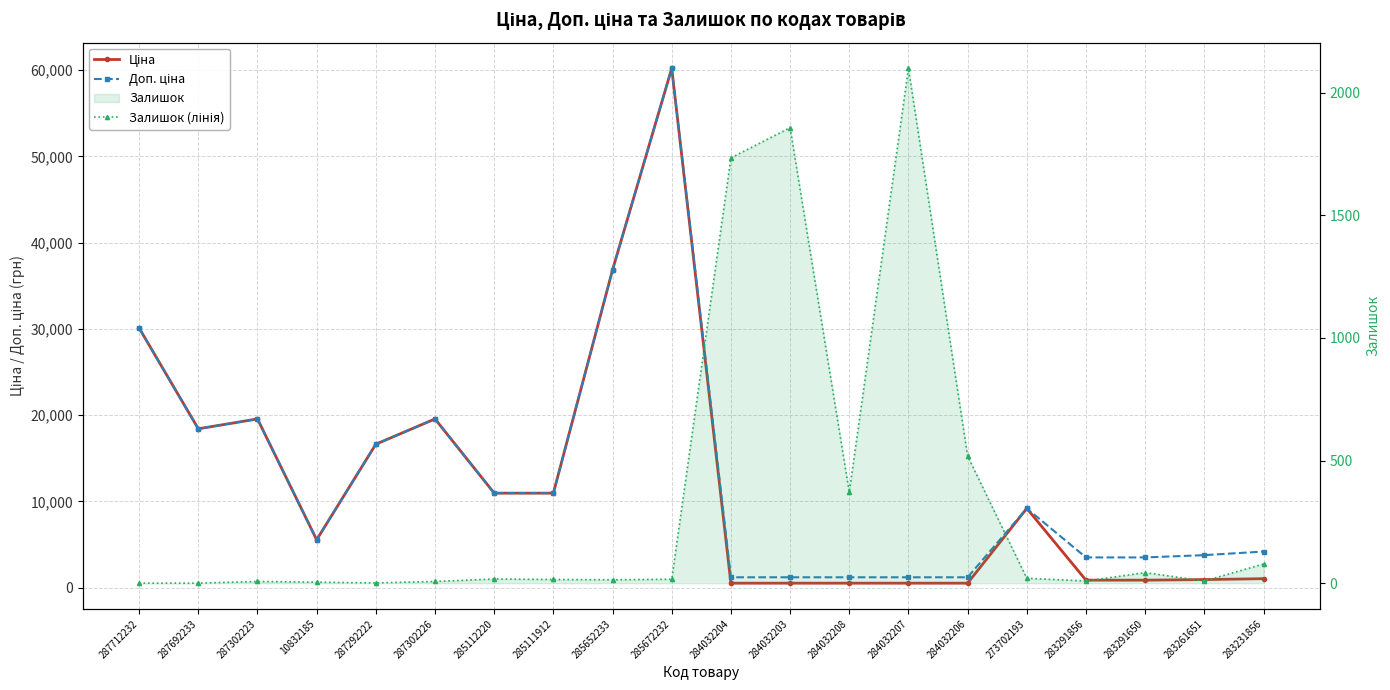

List the series in order of their peak value, highest first.

Ціна, Доп. ціна, Залишок (лінія)